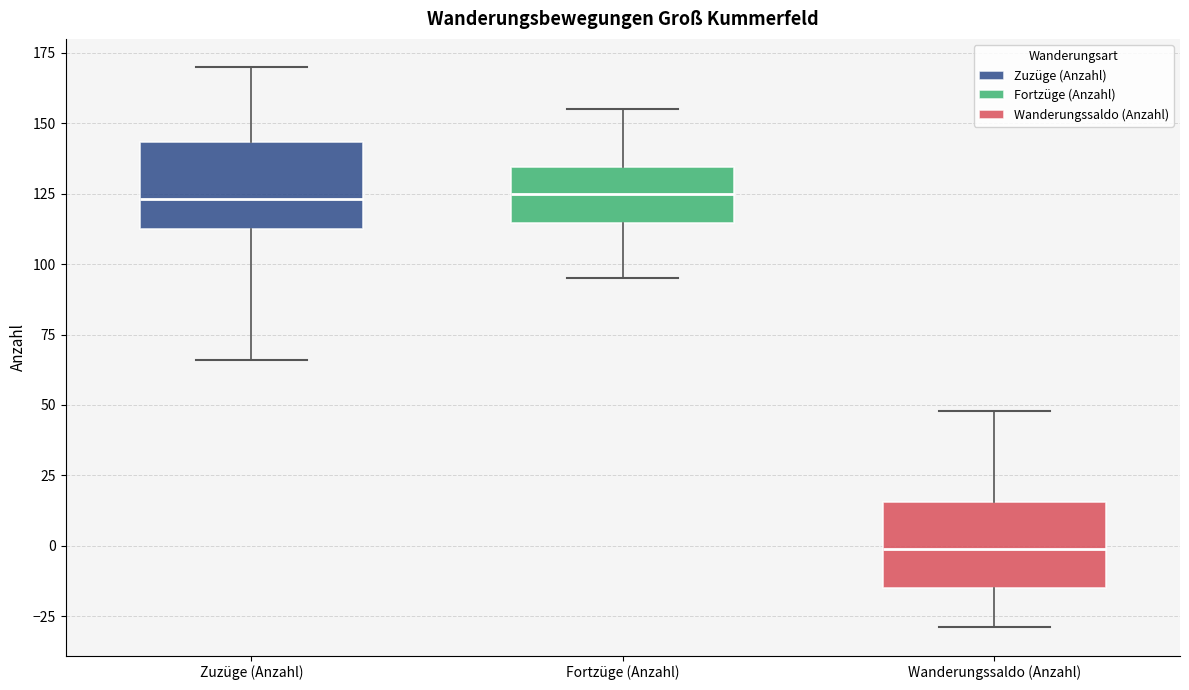

Where does the median line of the box for Zuzüge (Anzahl) sit on the y-axis? The values are not printed on the chart, so give them approximately, as read against the axis.

125